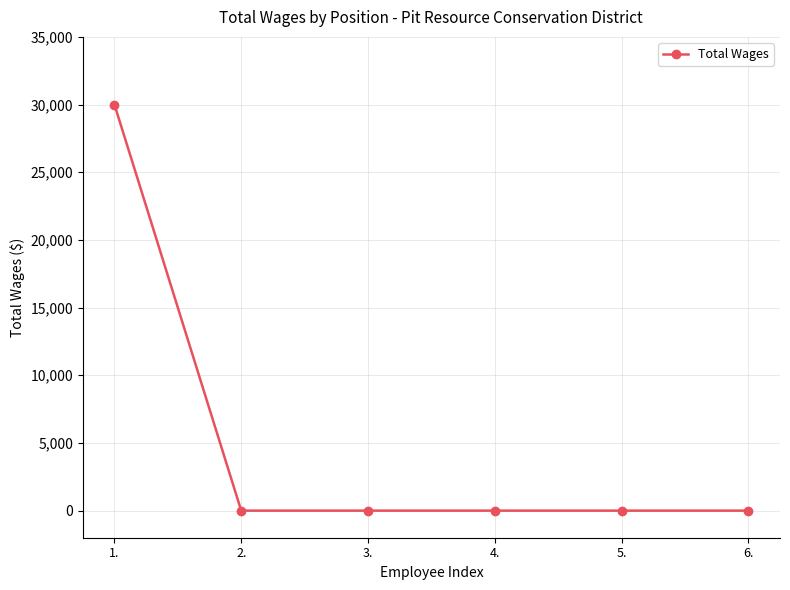

True or false: the data has more than 2 interior local peaks.

False